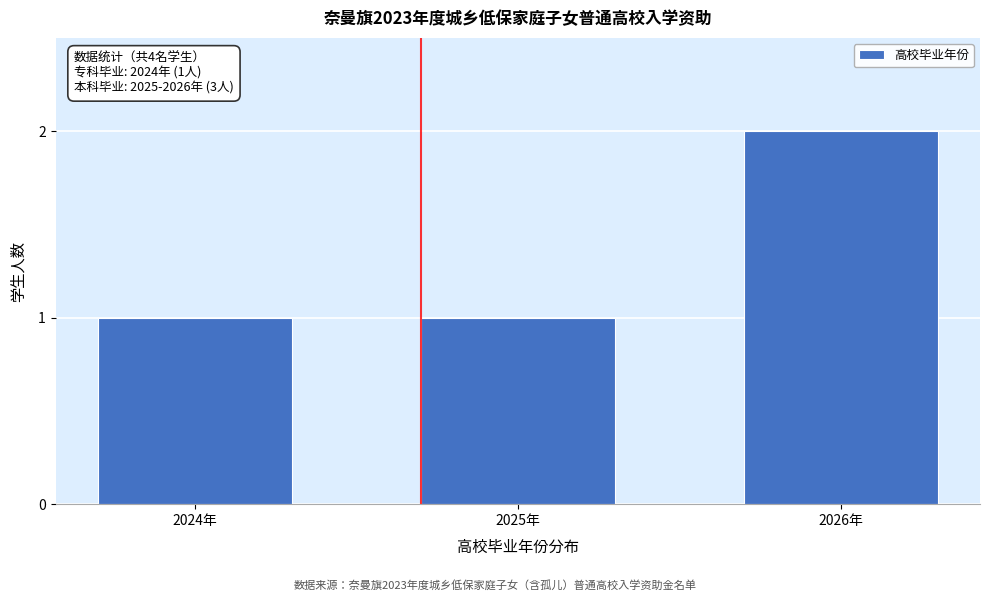

Reading right to left, list all the values displayed in this chart.

2	1	1